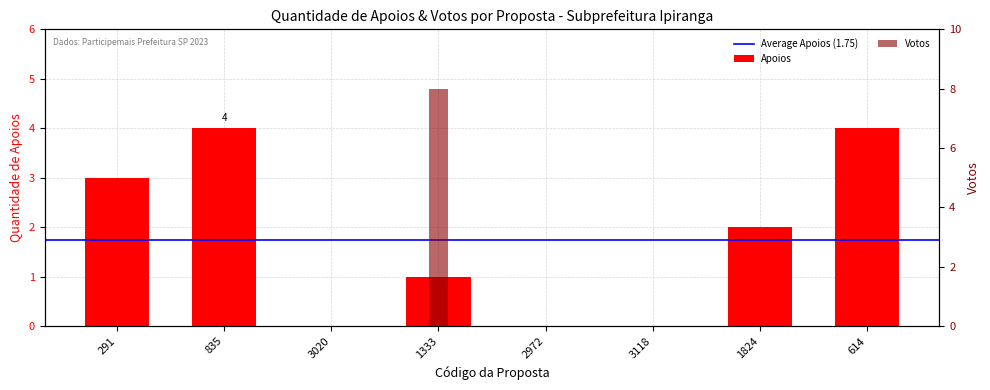

What is the maximum value shown in the chart?

8